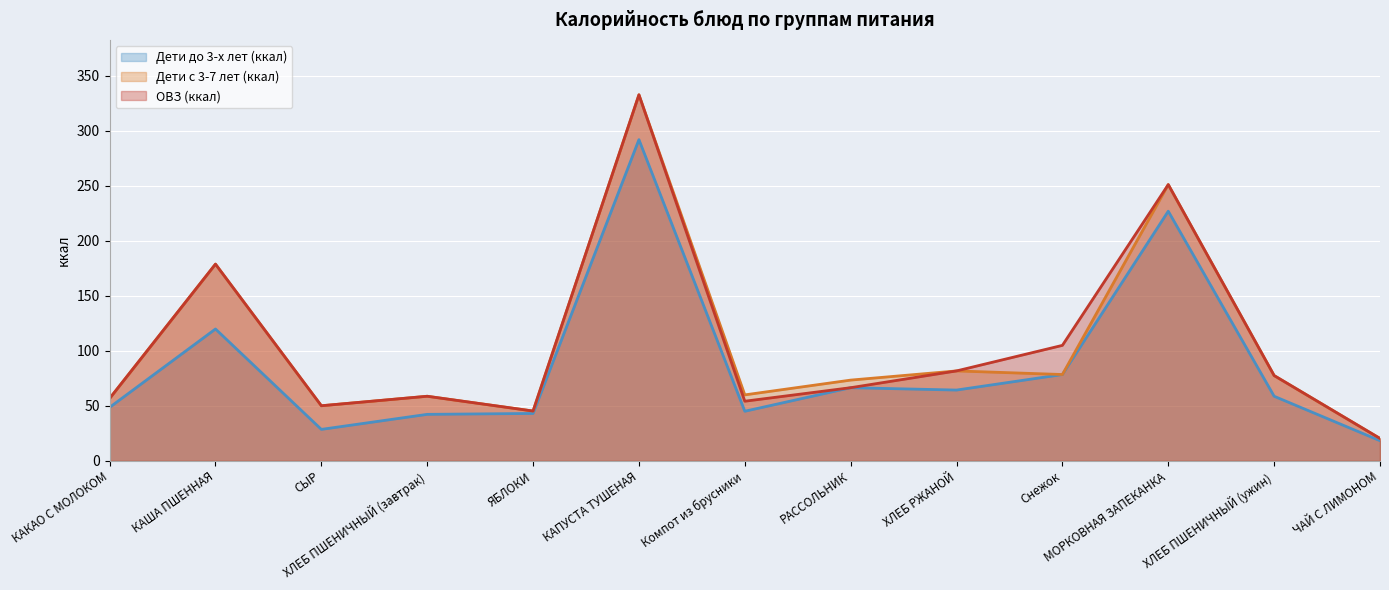

At which category is the sum across all series the highest?

КАПУСТА ТУШЕНАЯ